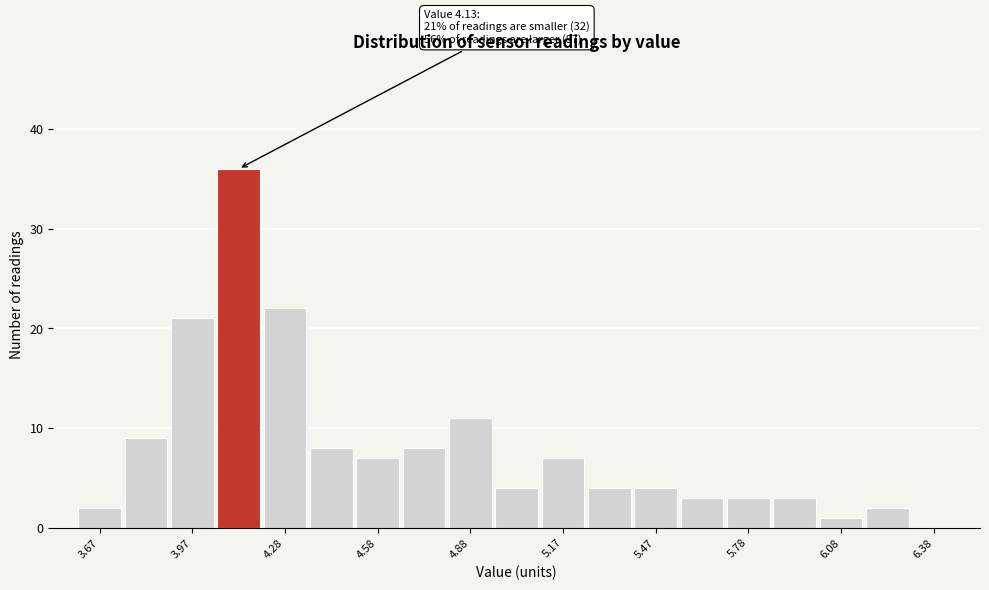

Around what value on the x-axis is the tallest bar? Give the approximate position of its centre, as read against the axis.

4.15